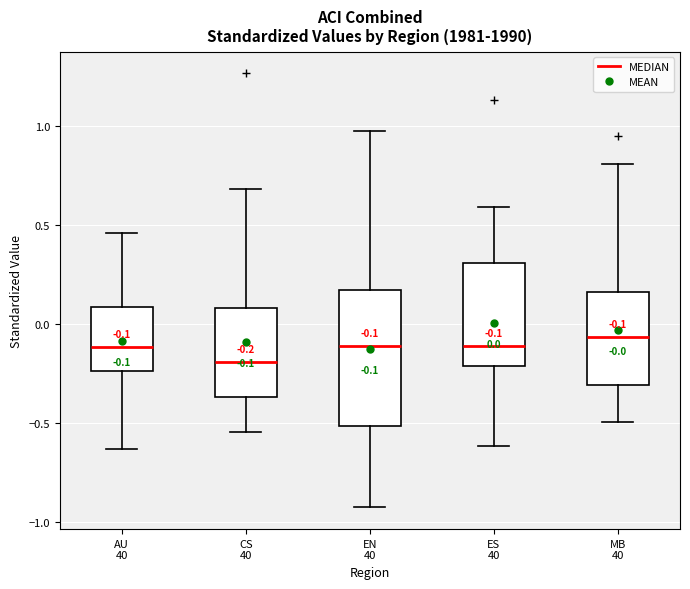

Comparing the boxes themselves (not the whiskers), which one is the tallest?

EN 40